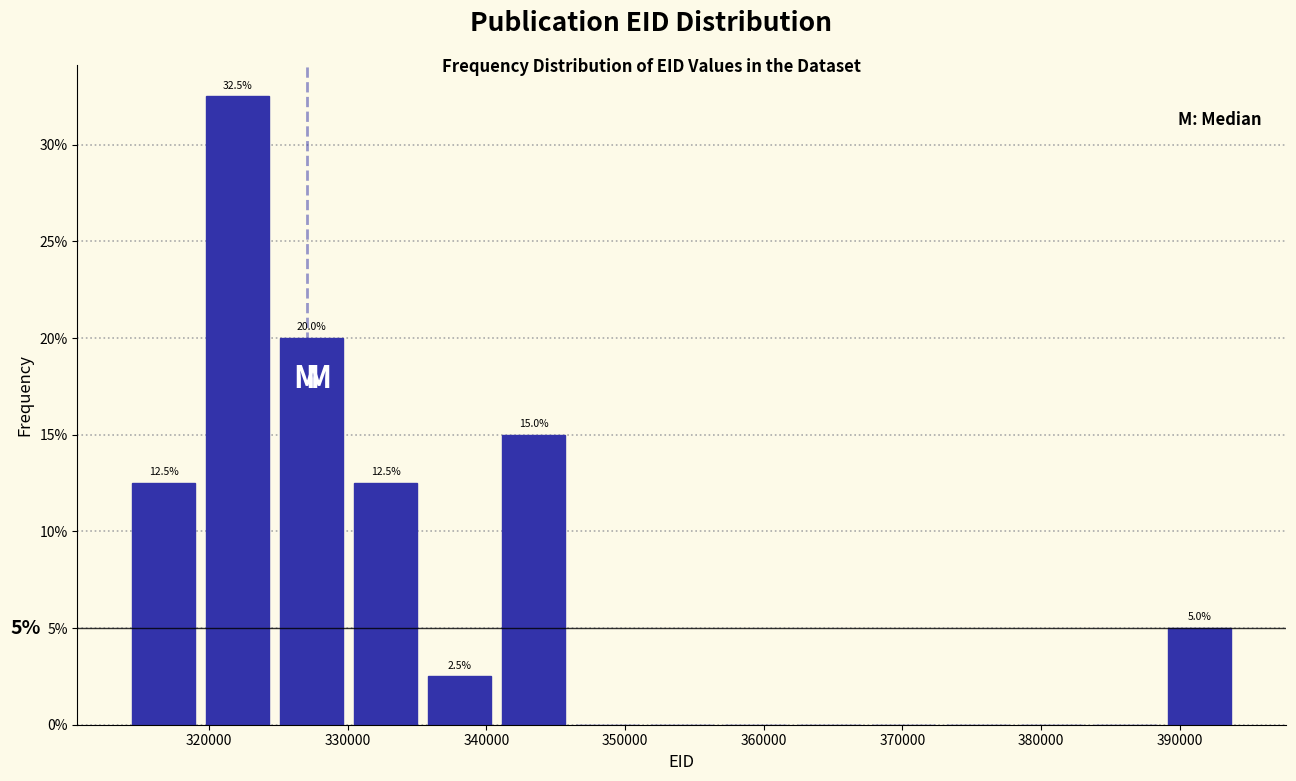

Which range on the x-axis has the tallest bar?

319000 to 325000